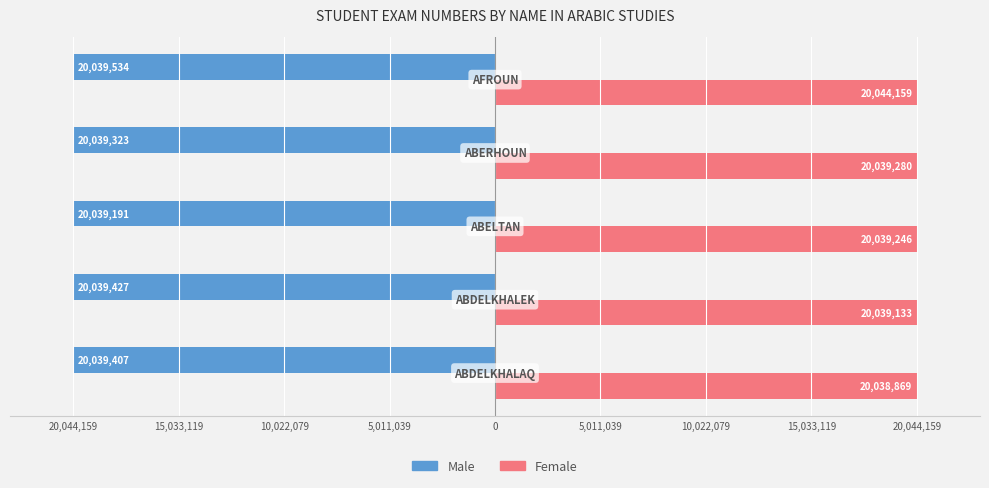

Which series has the largest range (max minus min)?

Female